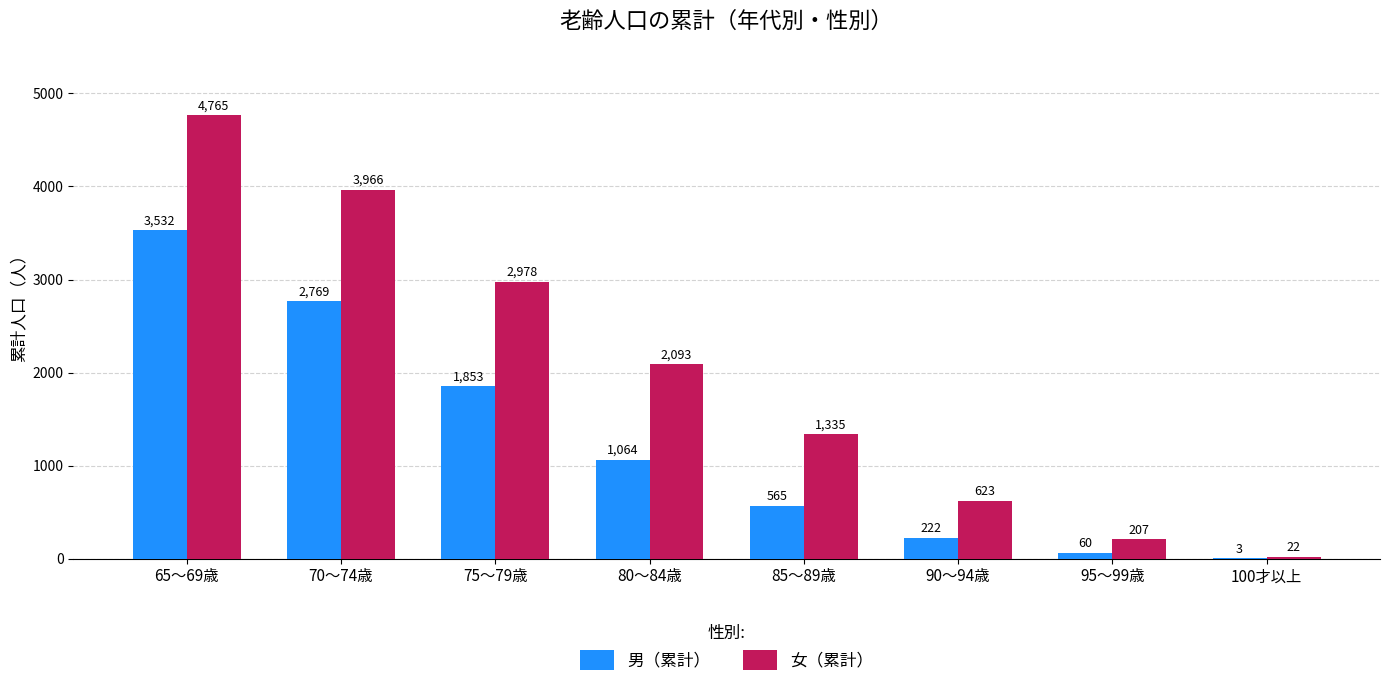

Count the number of data series in this chart.

2